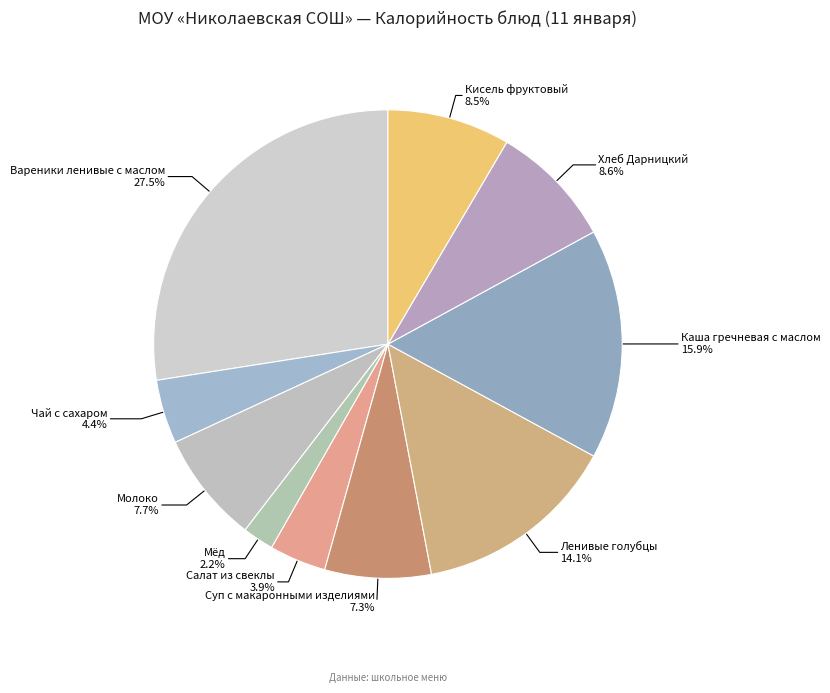

To the nearest percent, what is the difference between the Суп с макаронными изделиями and Чай с сахаром slice percentages?

3%